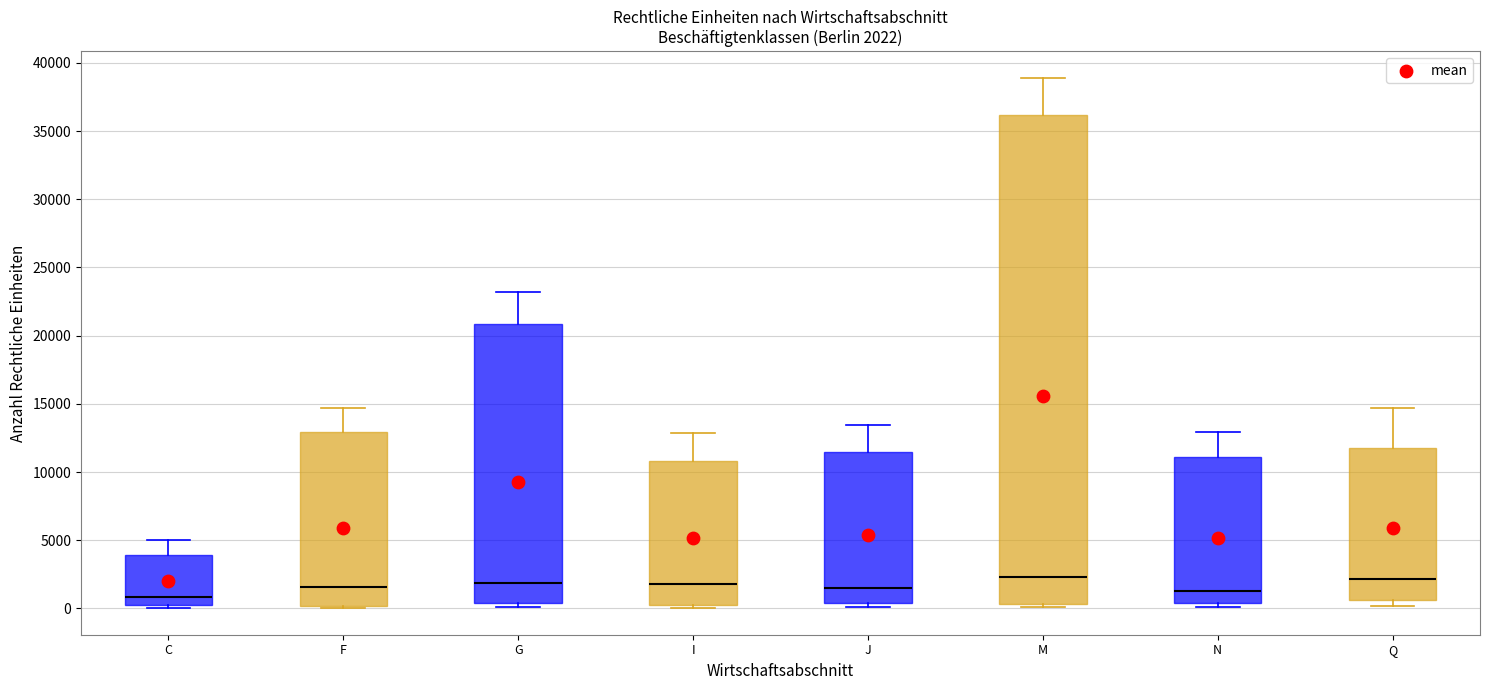

Comparing the boxes themselves (not the whiskers), which one is the tallest?

M